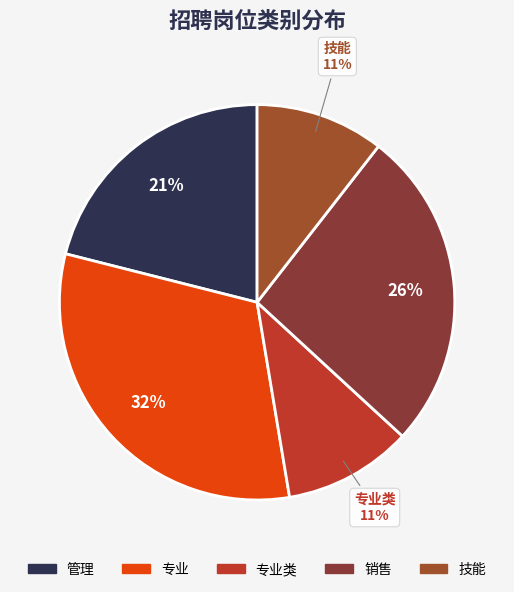

To the nearest percent, what is the combined percentage of 管理 and 销售?

47%